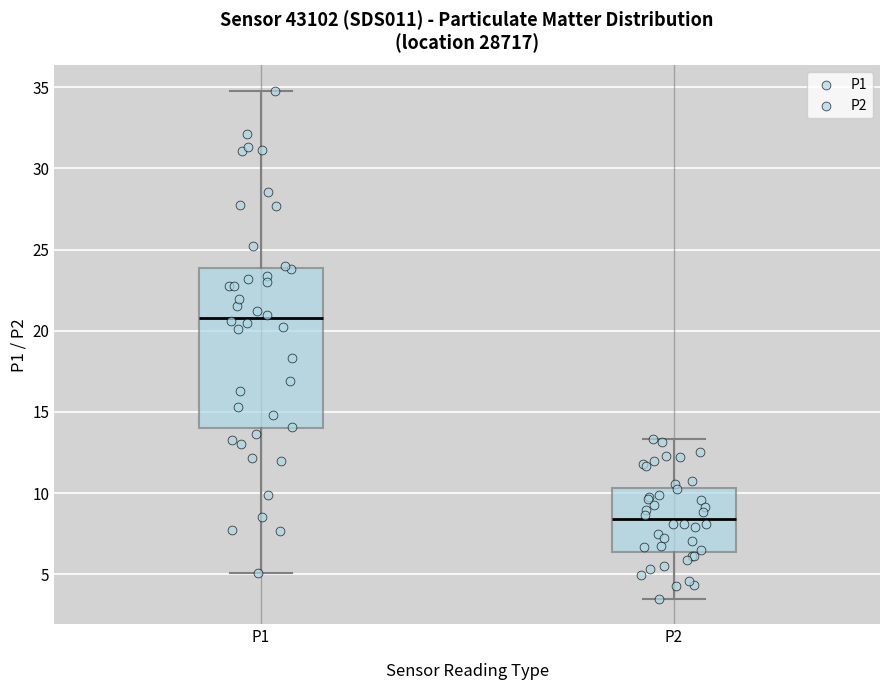

Reading left to right, read every box against the y-axis: the position of its median line, the range the box covers, and the ends of its whiskers. The values are not printed on the chart, so give them approximately, as read against the axis.

P1: median 21.0, box 14.0 to 24.0, whiskers 5.0 to 35.0
P2: median 8.5, box 6.5 to 10.5, whiskers 3.5 to 13.5